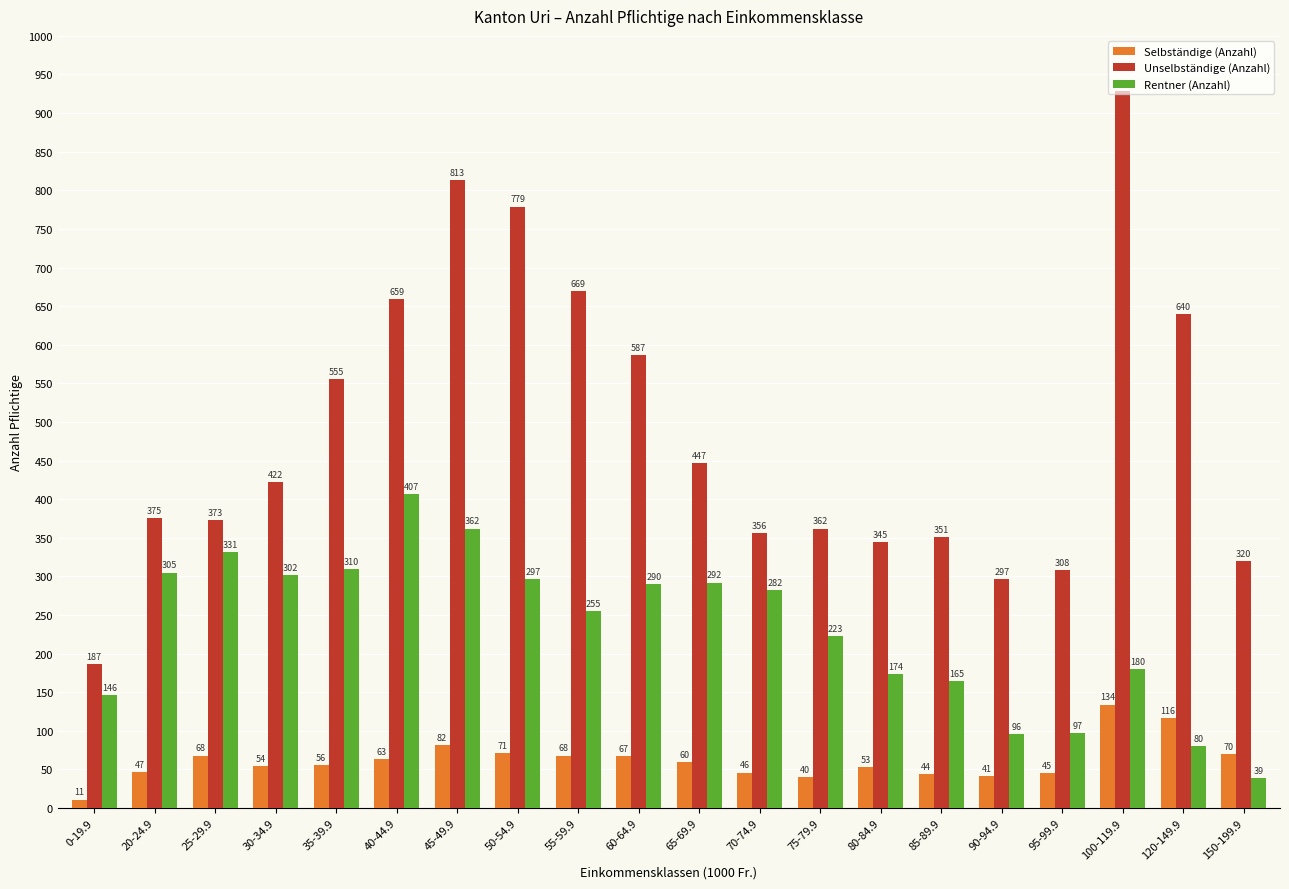

What is the greatest value displayed?

928